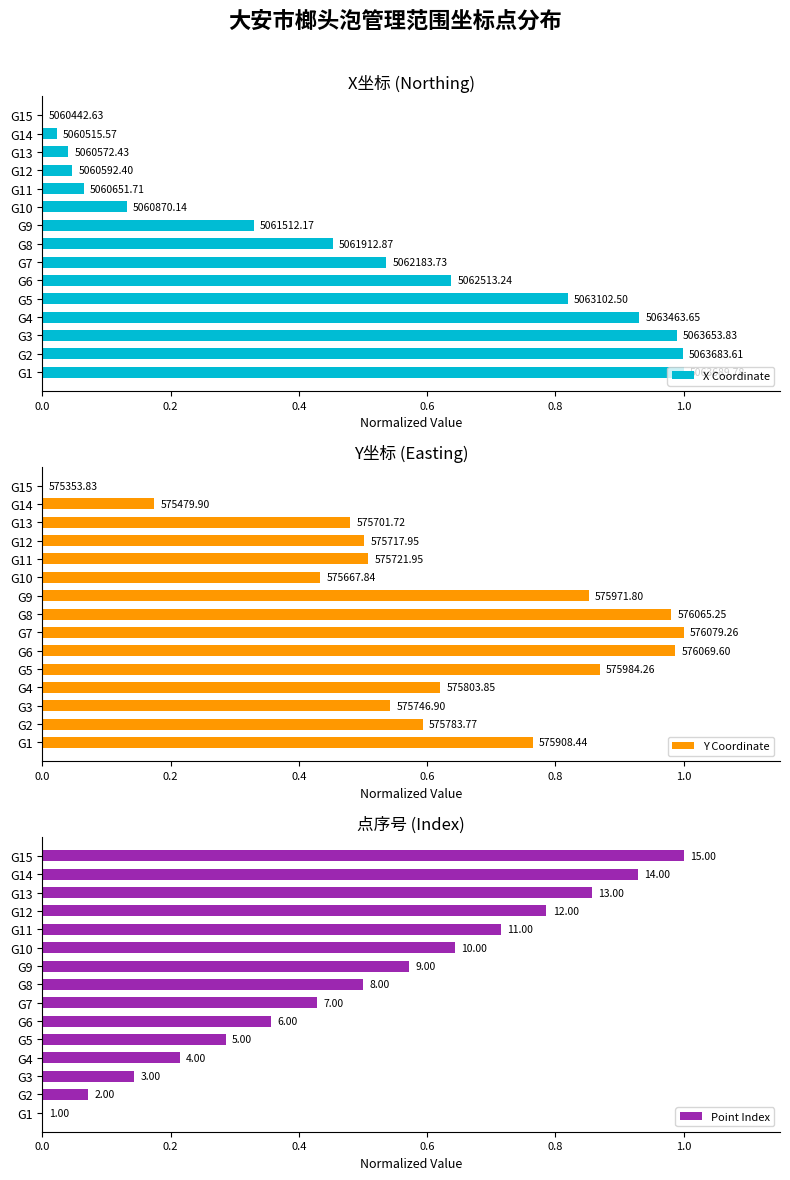

What is the difference between the highest and lowest values at G1?

1.0